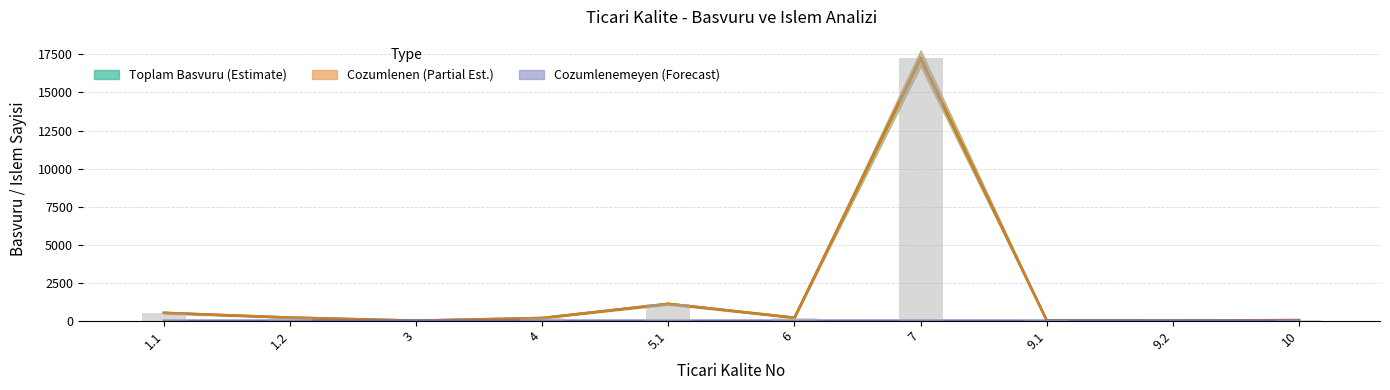

Are the bars horizontal?

No